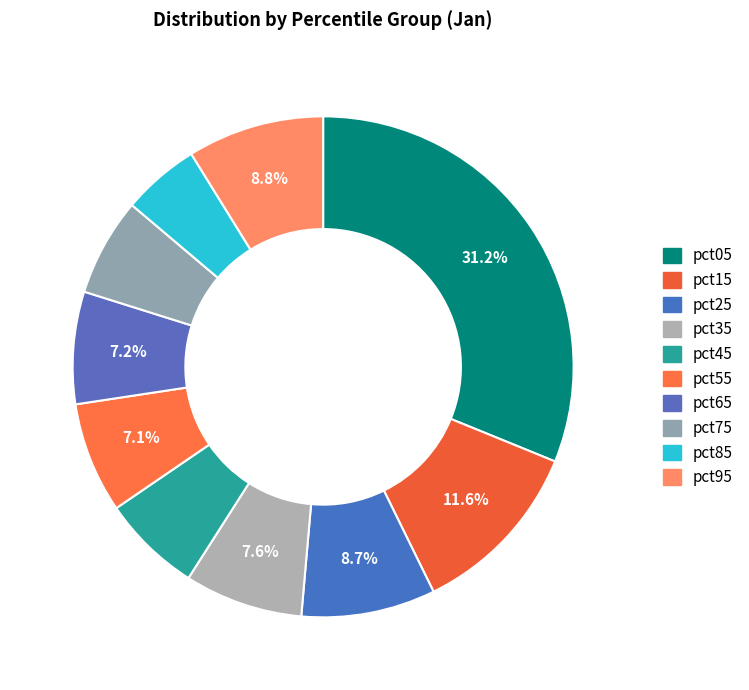

What percentage is the pct45 slice, to the nearest percent?

6%